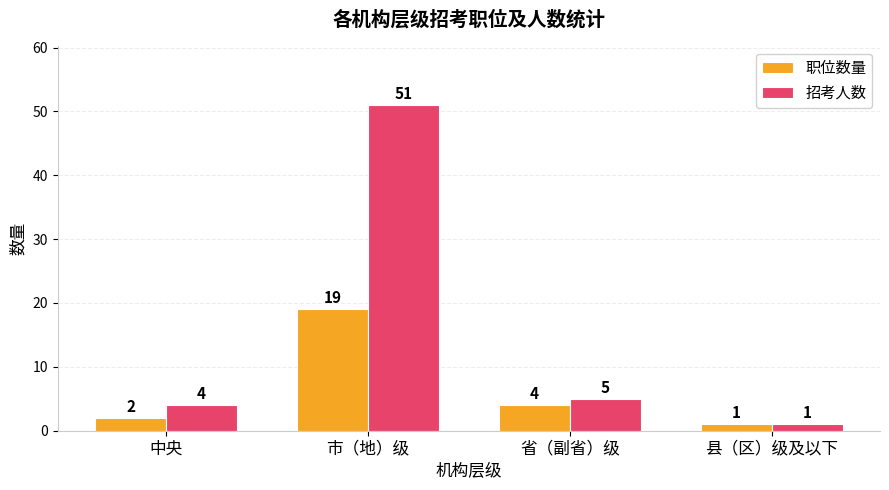

Where is 招考人数 nearest to the value 26?

省（副省）级